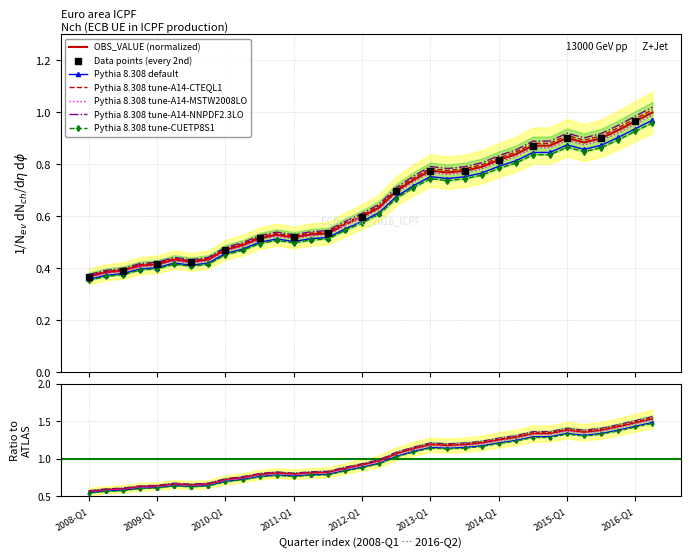

Which has a higher value, 2008-Q2 or 2009-Q3?

2009-Q3